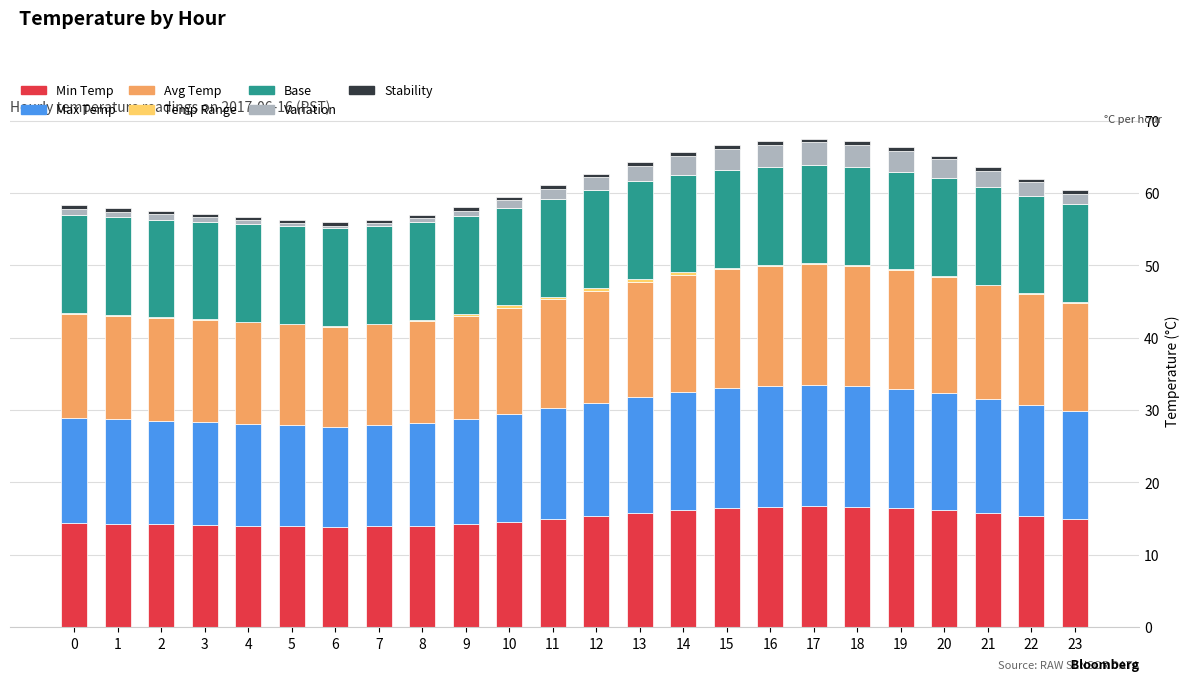

True or false: Min Temp has a value of 14.4 at 0.

True